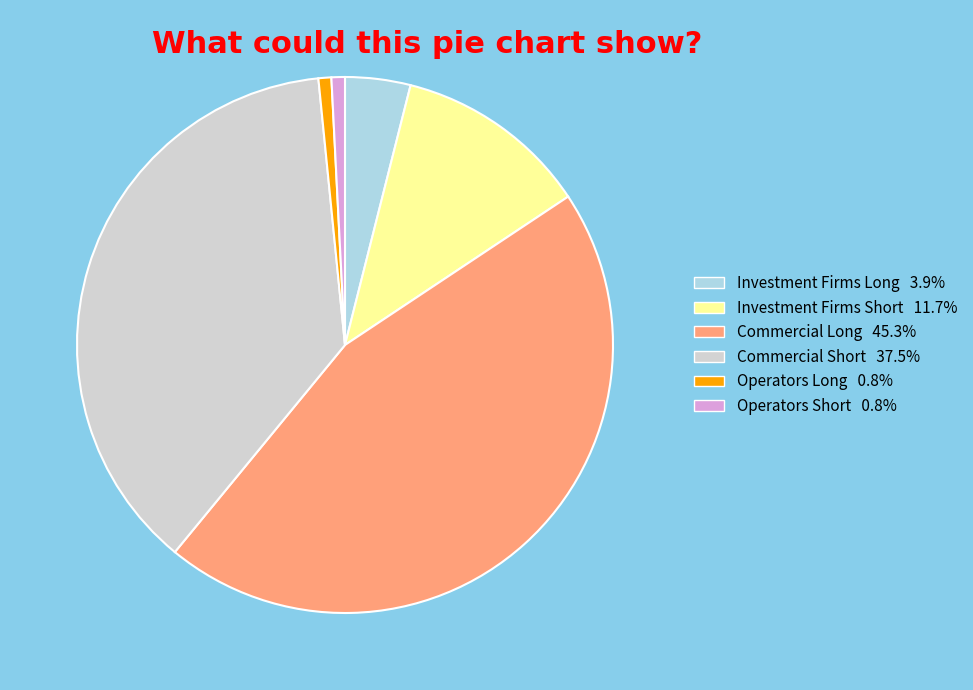

Which category has the biggest portion of the pie?

Commercial Long